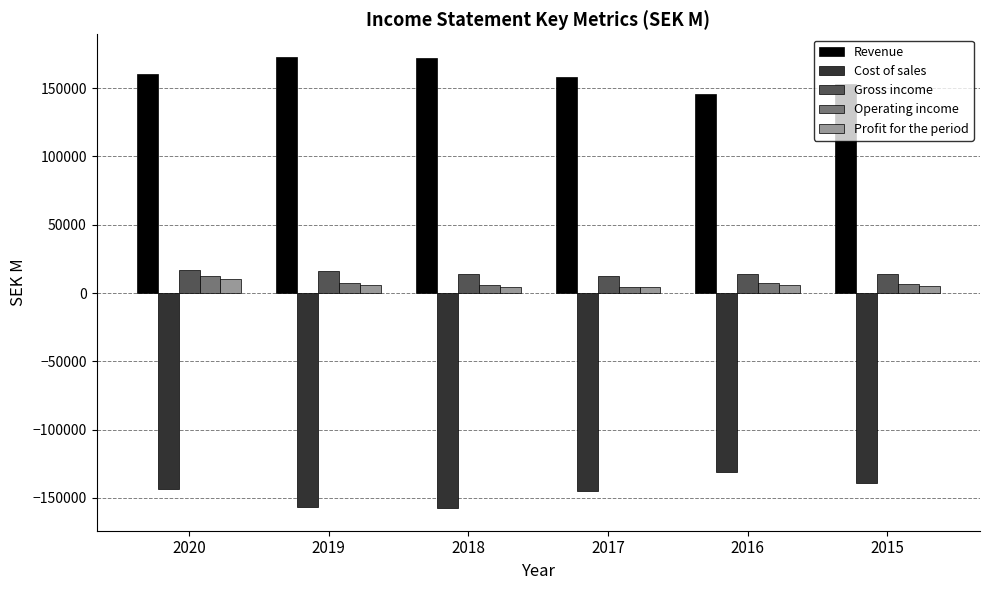

What is the value of the Revenue bar at the 4th from the left?

157877.0